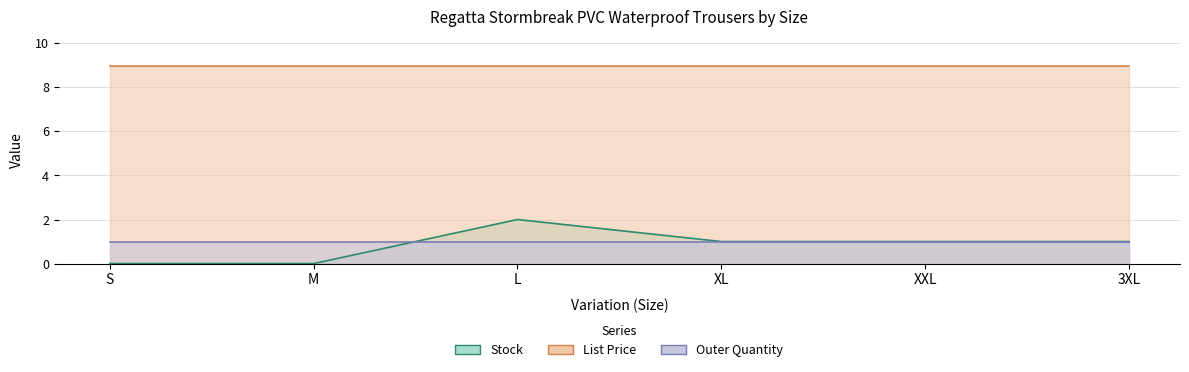

What is the total value across all series at XXL?

10.9